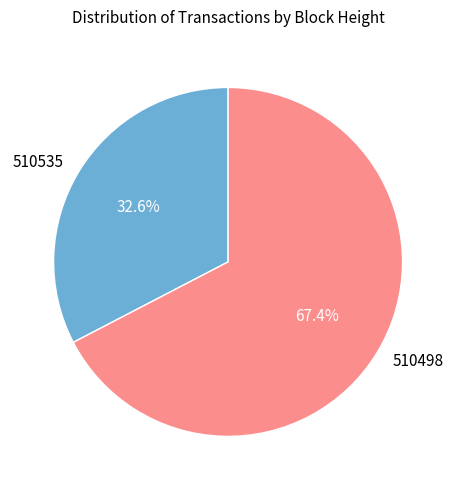

Does 510535 account for over 50% of the chart?

No